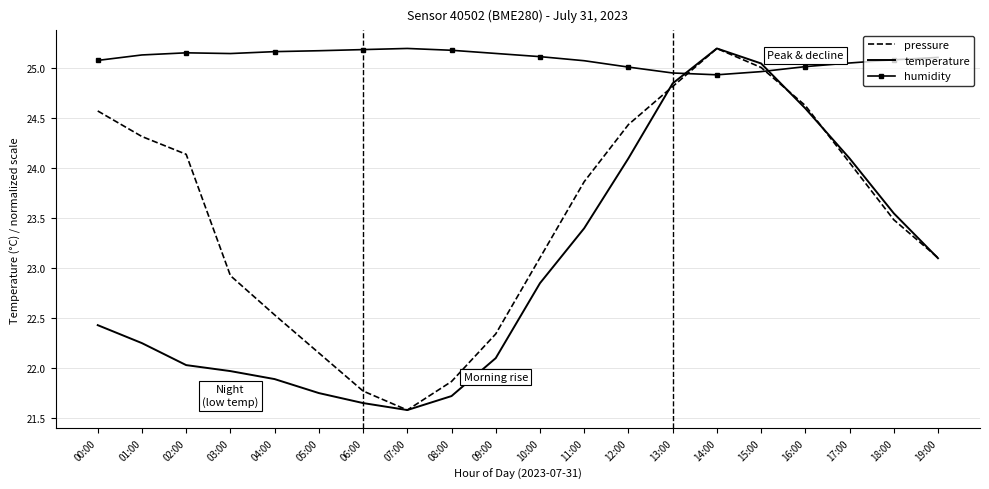

What is the difference between the temperature values at 09:00 and 12:00?

2.0